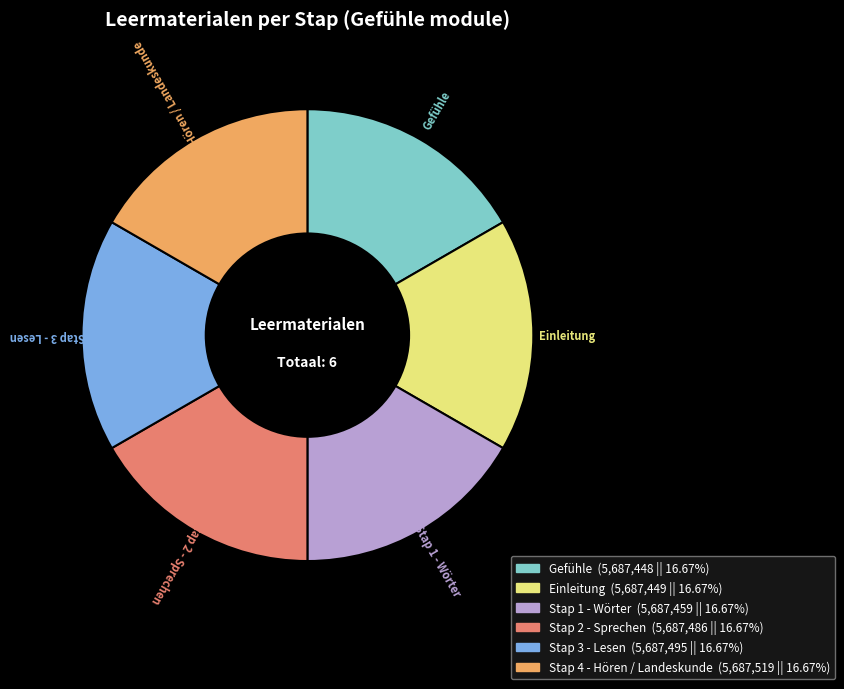

Is the sum of Stap 4 - Hören / Landeskunde and Gefühle greater than half?

No